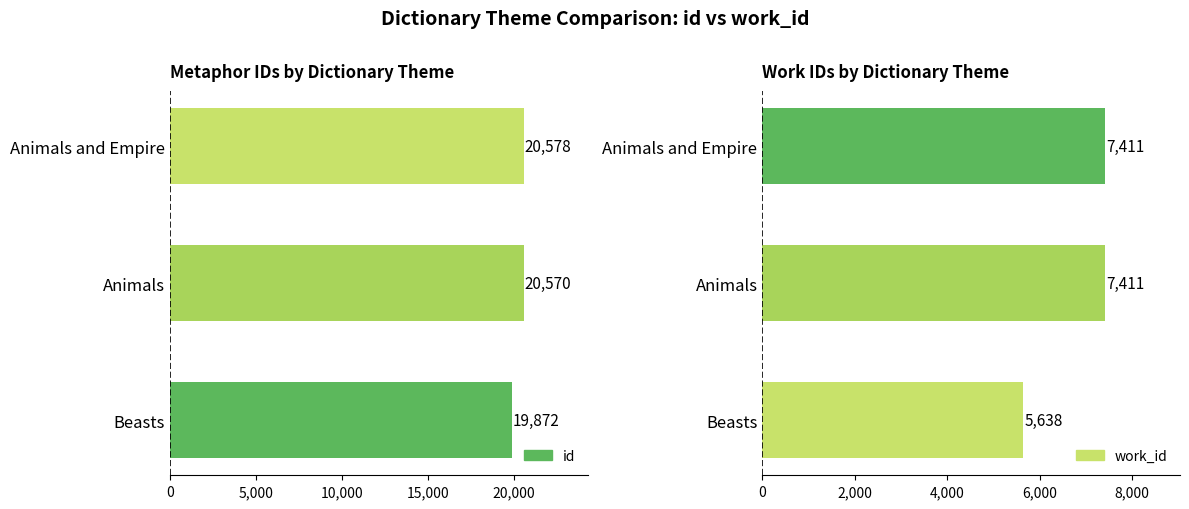

What is the smallest value displayed?

5638